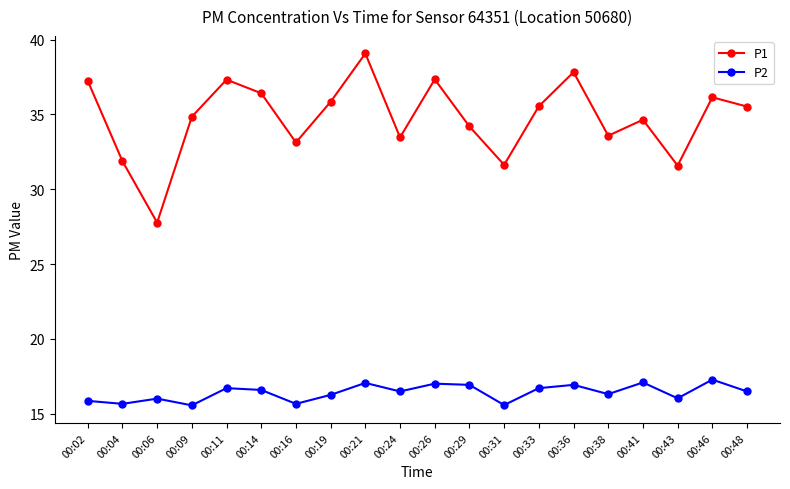

Count the number of categories in the chart.

20